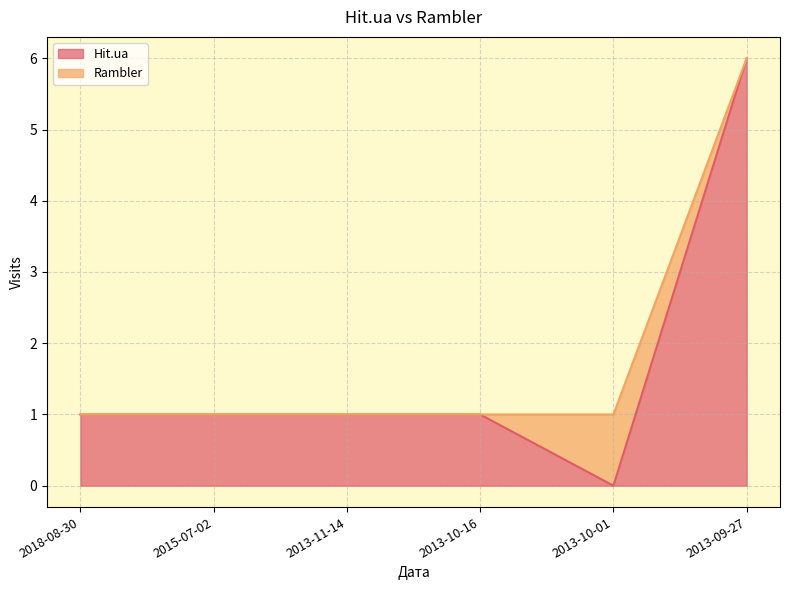

Reading right to left, what are all the values shown in this chart?

6	0	1	1	1	1